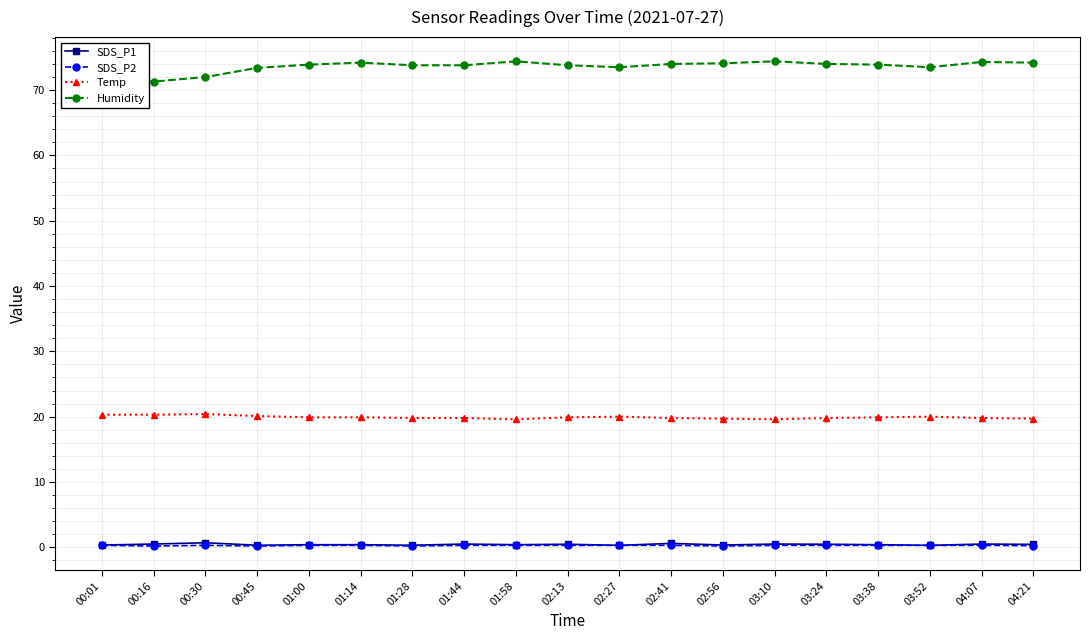

What is the maximum value for Humidity?

74.4